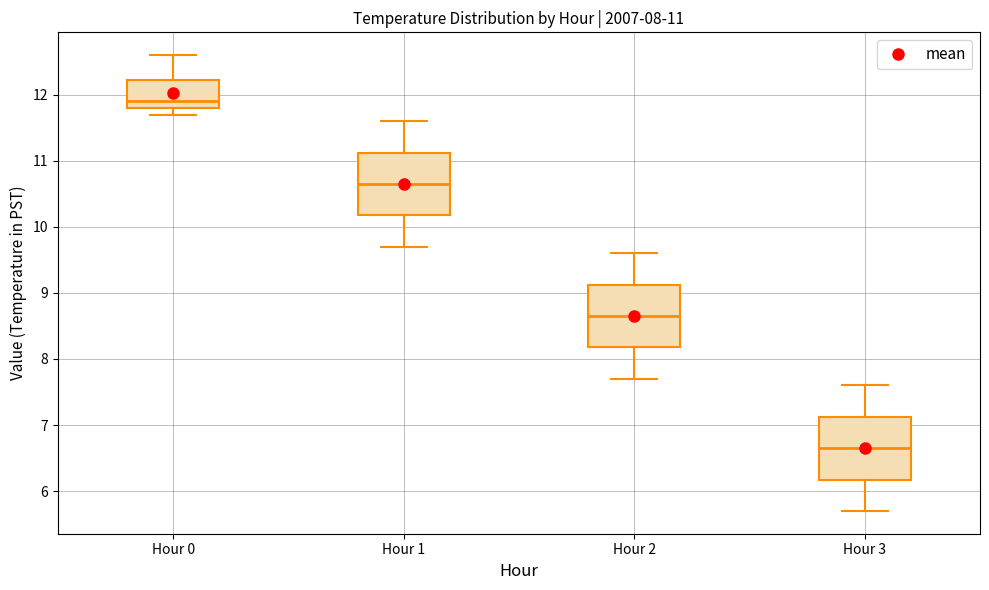

Which box's median line is the highest?

Hour 0